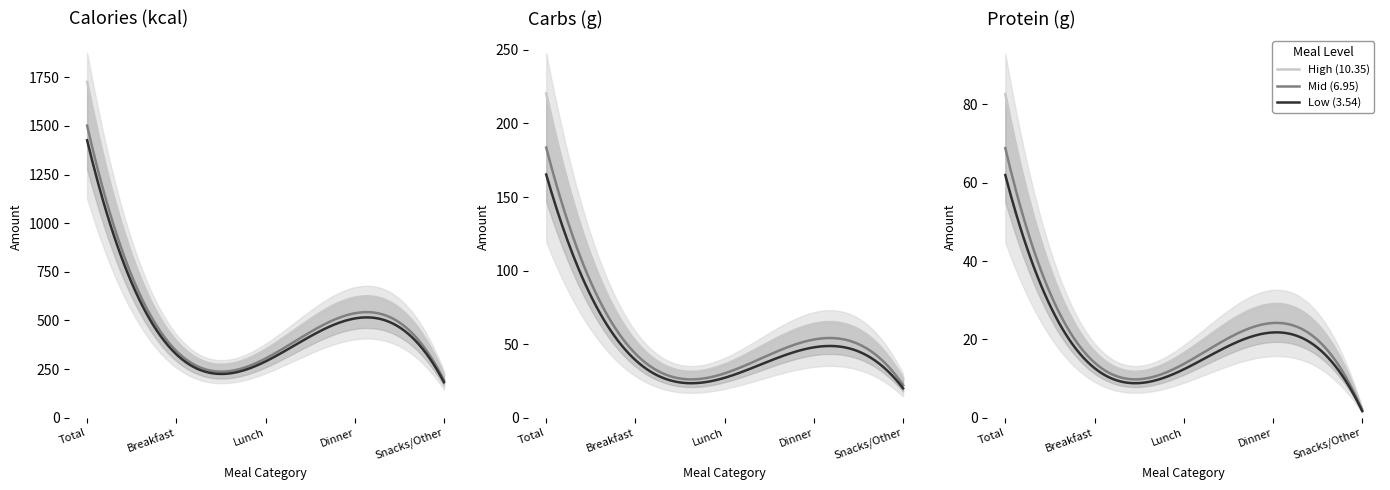

Where is Carbs (g) nearest to the value 104?

Dinner